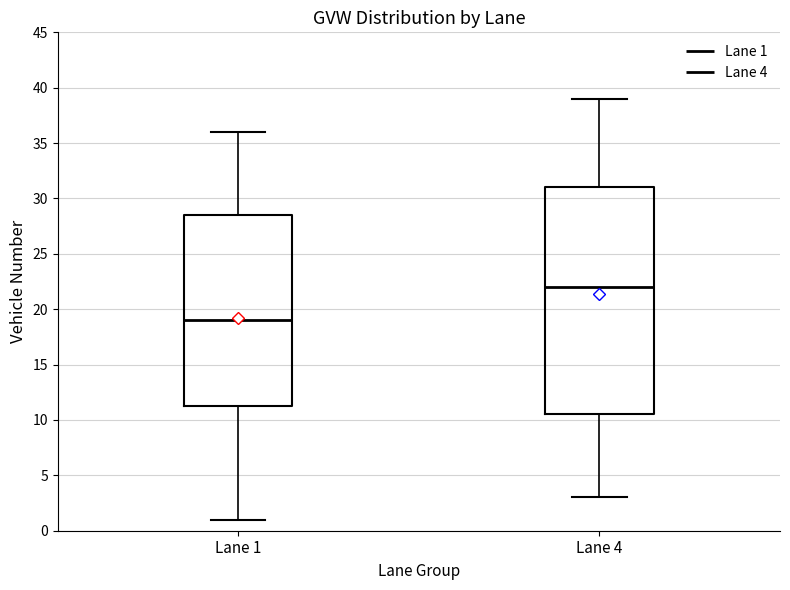

Reading left to right, transcribe this box plot: for each box, give where its median line is, the range the box spans, and where its two whiskers end, as read against the y-axis. The values are not printed on the chart, so give them approximately, as read against the axis.

Lane 1: median 19.0, box 11.5 to 28.5, whiskers 1.0 to 36.0
Lane 4: median 22.0, box 10.5 to 31.0, whiskers 3.0 to 39.0